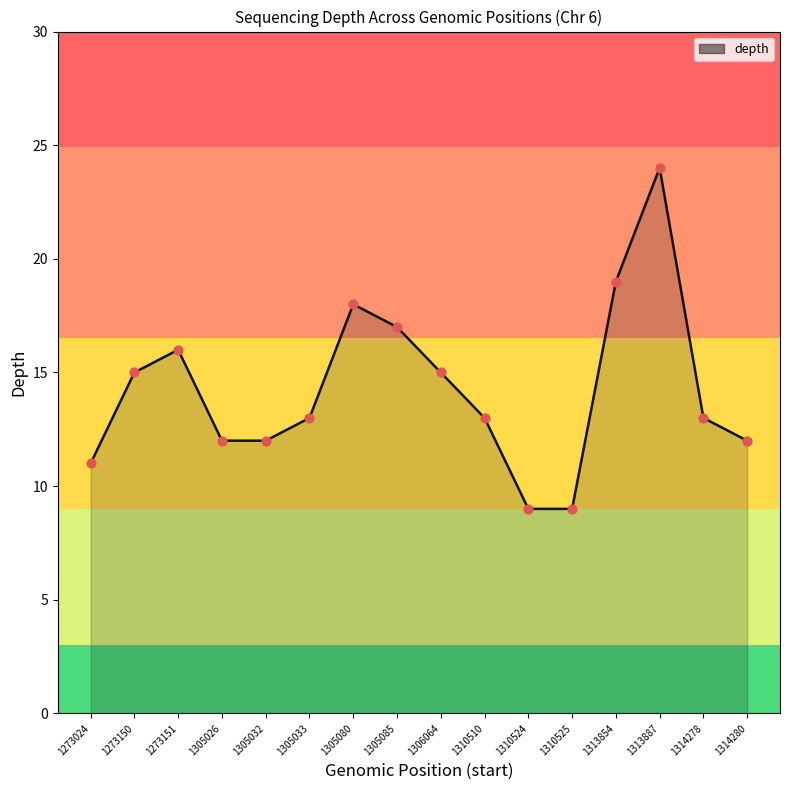

Approximately how many times larger is the value at 1313854 compared to 1314278?

1.5